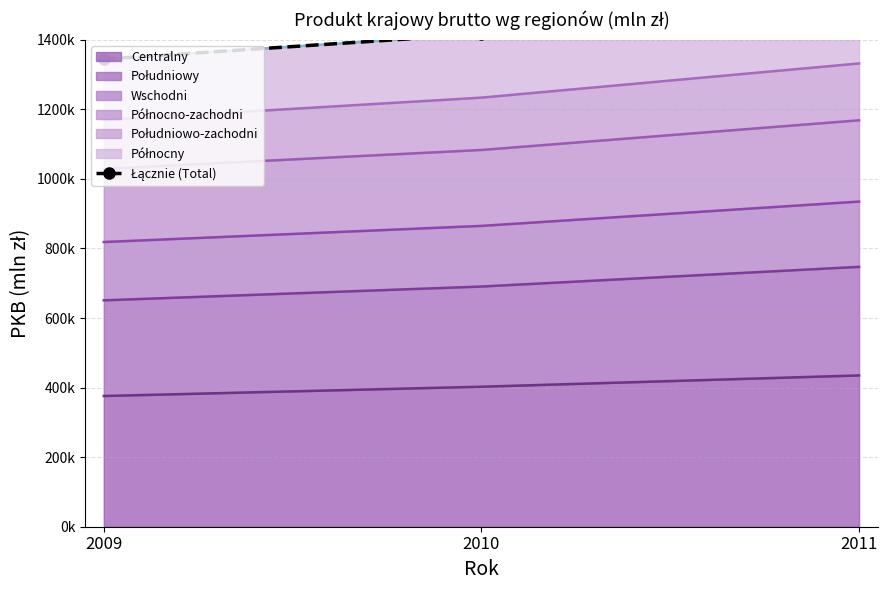

How many values exceed 1416585?

1